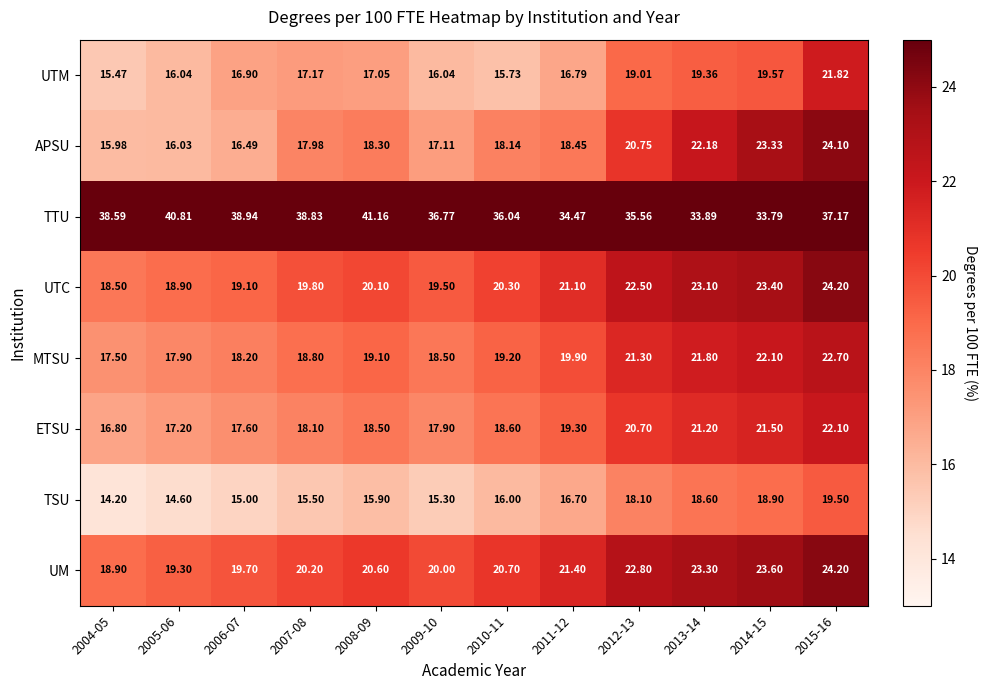

What is the difference between the highest and lowest values at 2004-05?

24.4